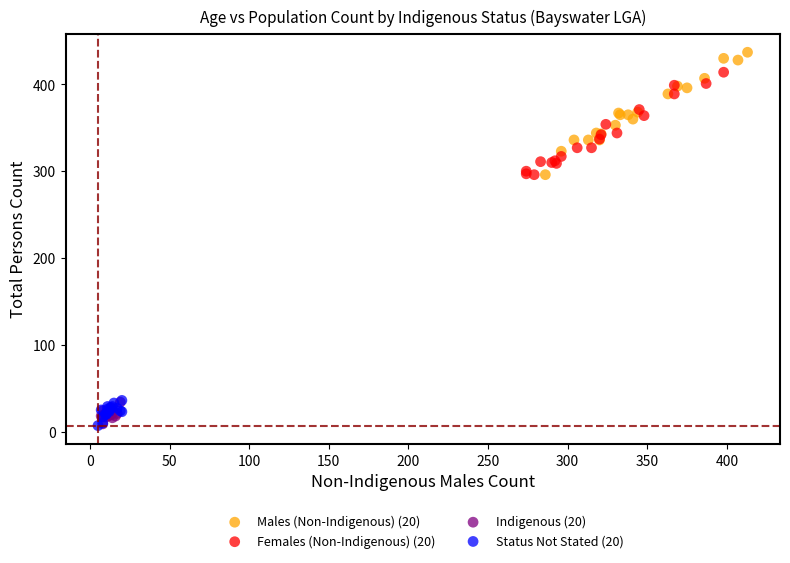

Which series has the widest spread of Y values?

Males (Non-Indigenous) (20)